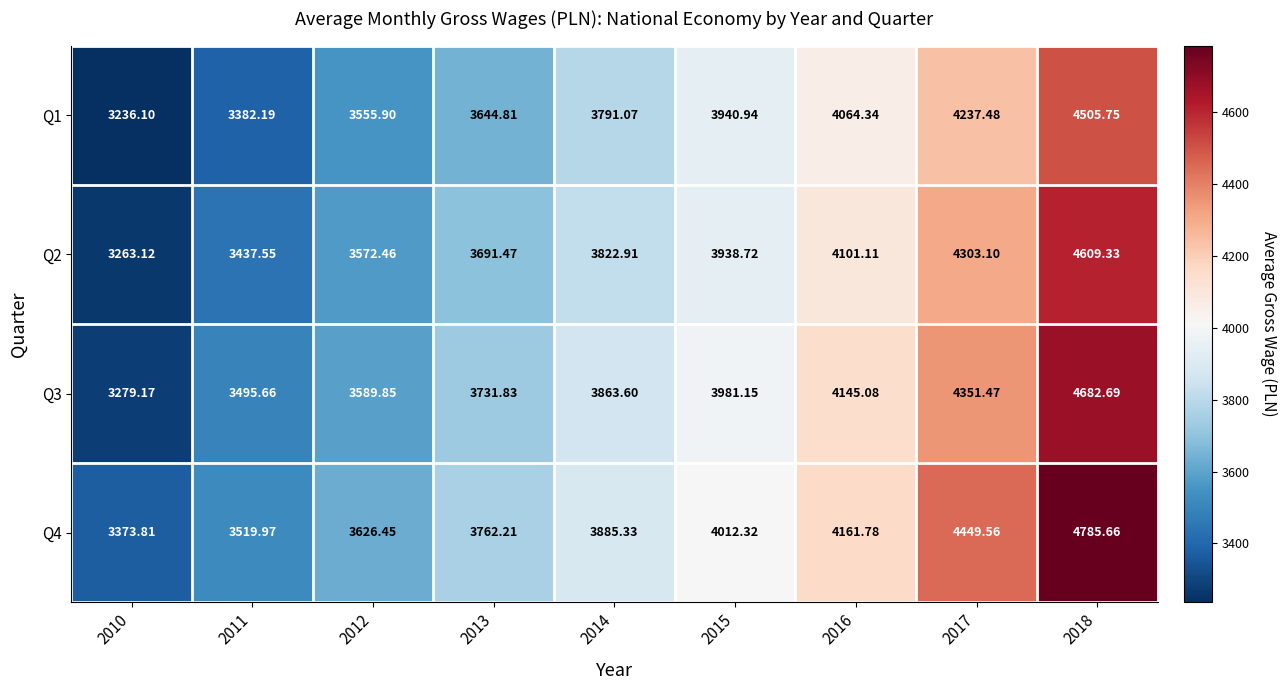

Is the value of Q1 at 2010 greater than the value of Q2 at 2017?

No